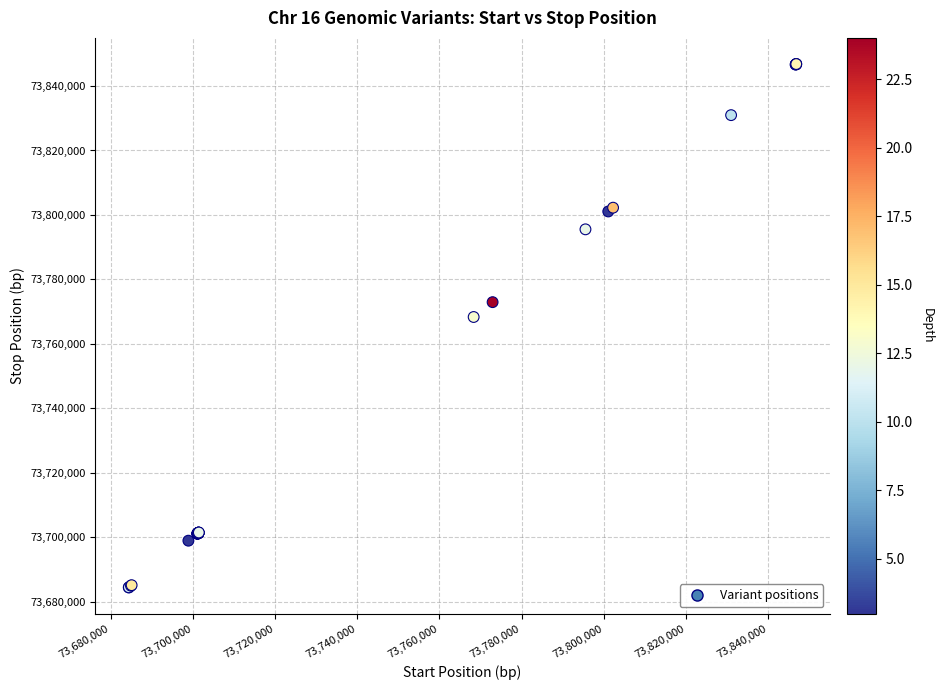

What Y value in the scatter plot is closest to 73765609?

73768324